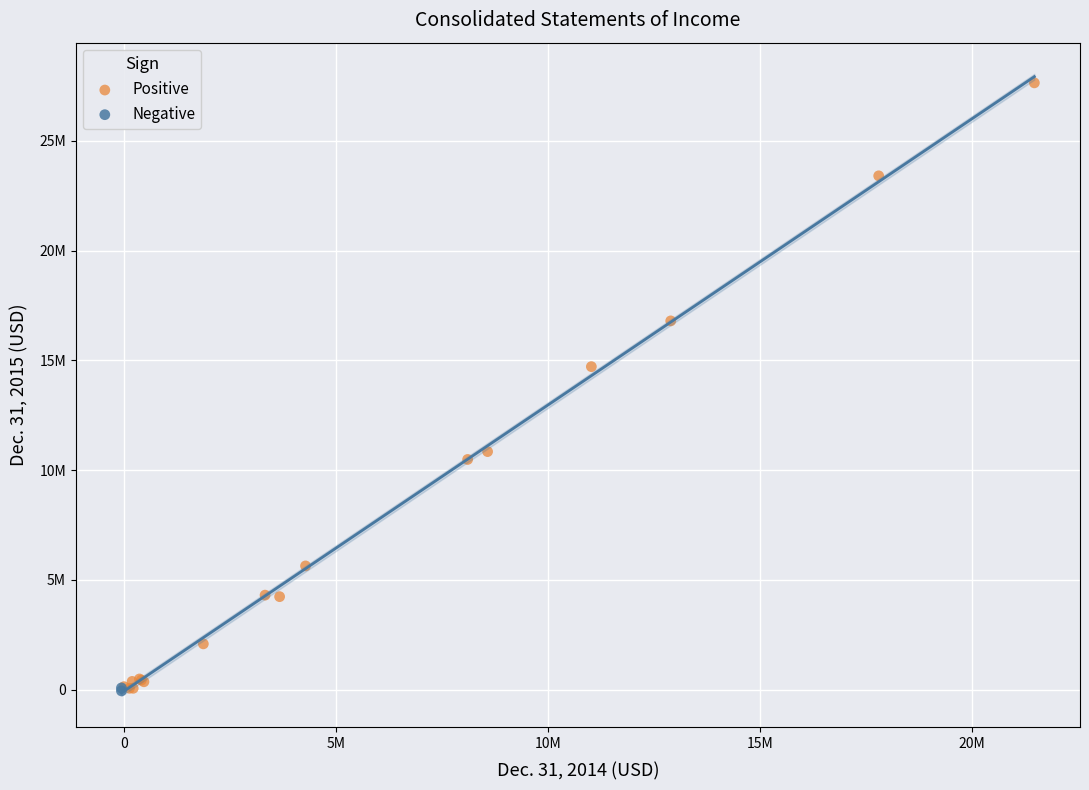

What are all the series names shown in the legend?

Positive, Negative